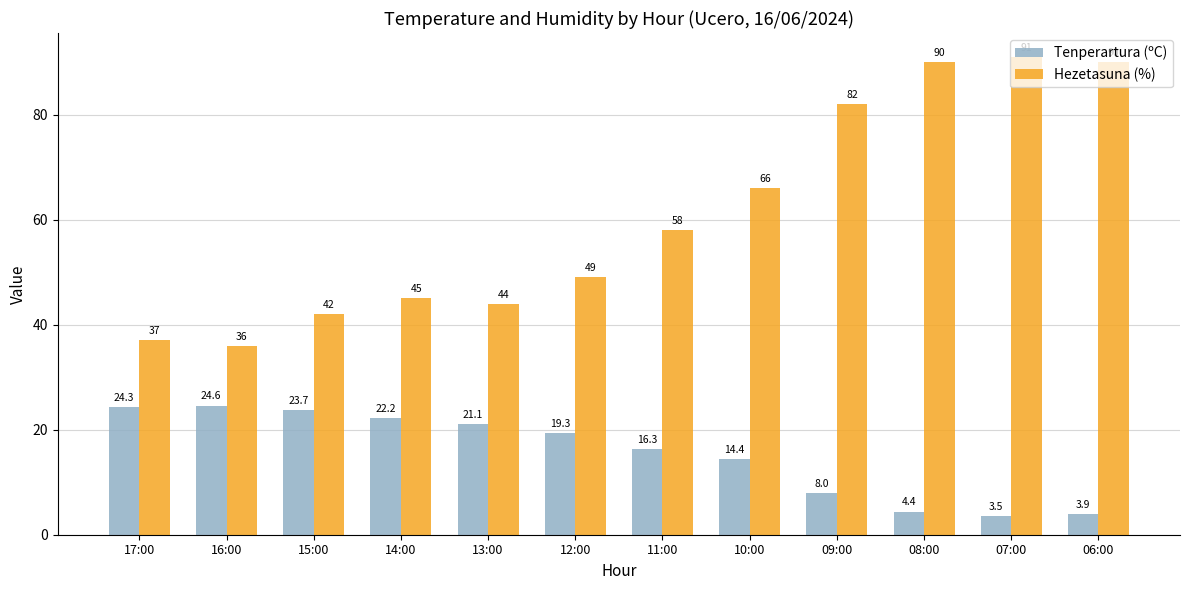

How many values in the Hezetasuna (%) series are below 58?

6